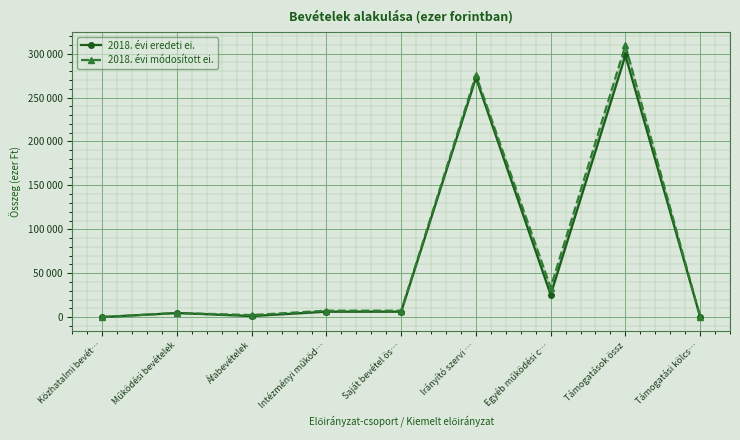

In 2018. évi eredeti ei., how many points are higher than both neighbors (excluding endpoints)?

3